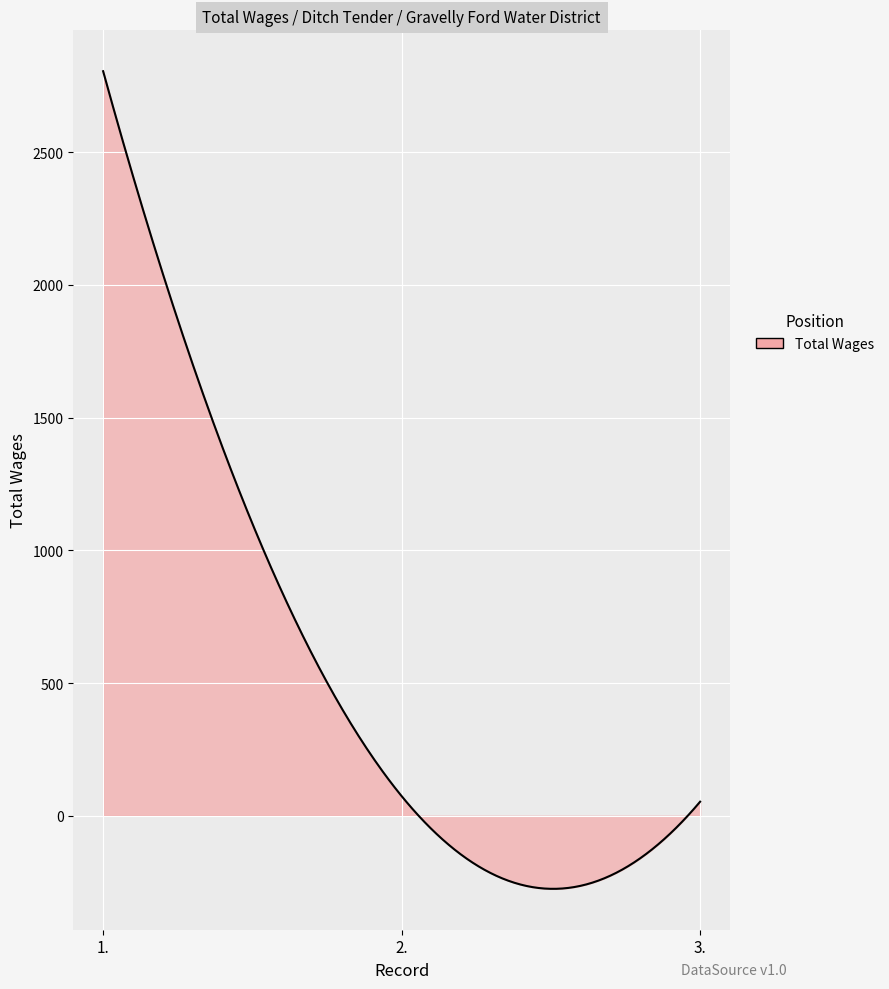

What is the difference between the maximum and minimum values?

3080.3